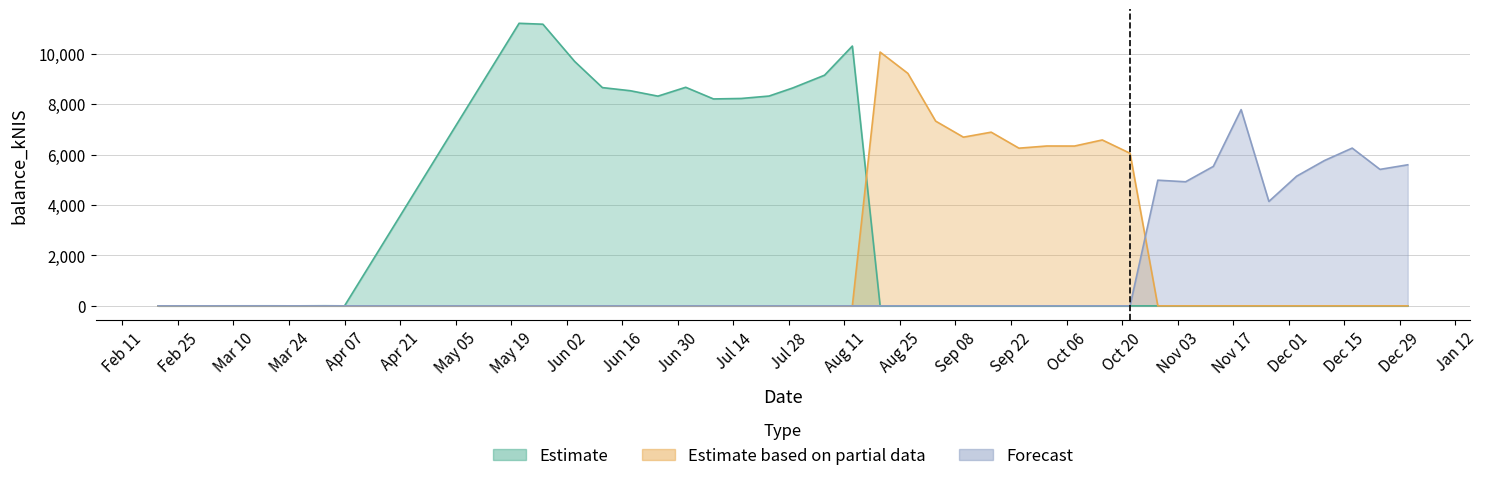

Is it true that Estimate based on partial data equals -4346.3 at 2020-10-29?

False